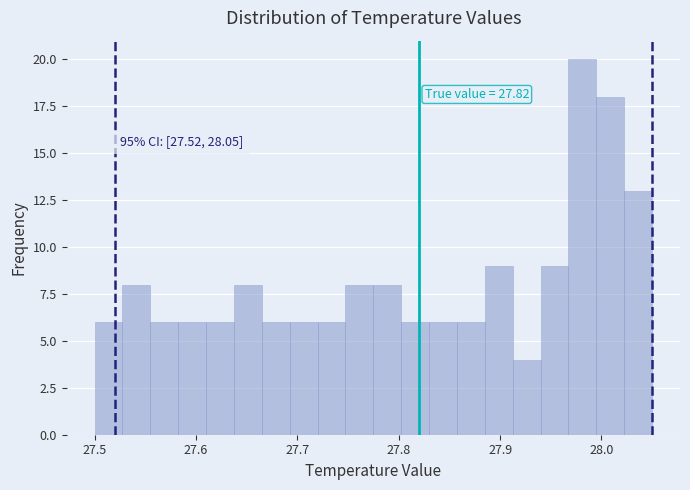

Read against the x-axis, roughly where is the centre of the tallest bar?

27.98